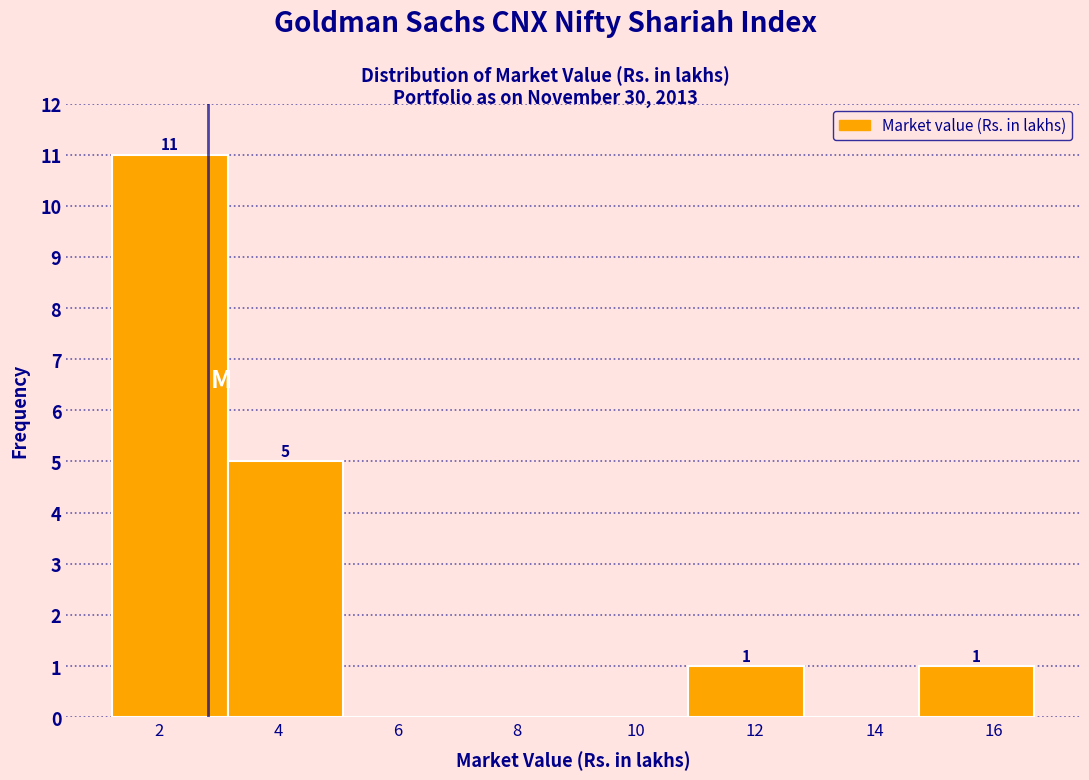

Over which range of the x-axis is the bar tallest?

1.2 to 3.2